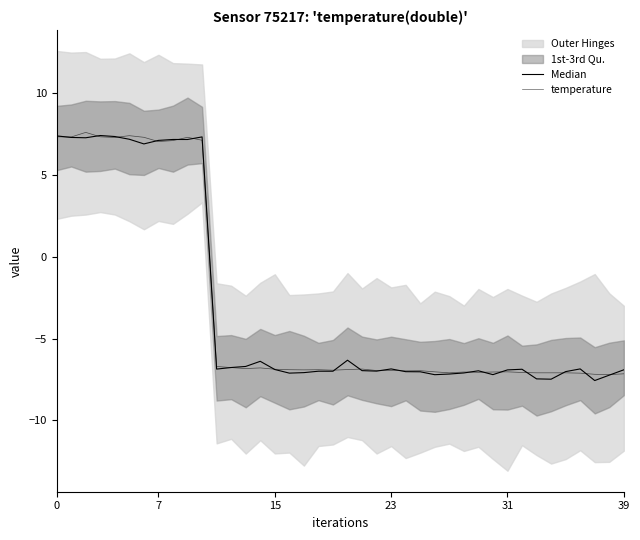

Rank the series by their maximum value, from lowest to highest.

Median, temperature